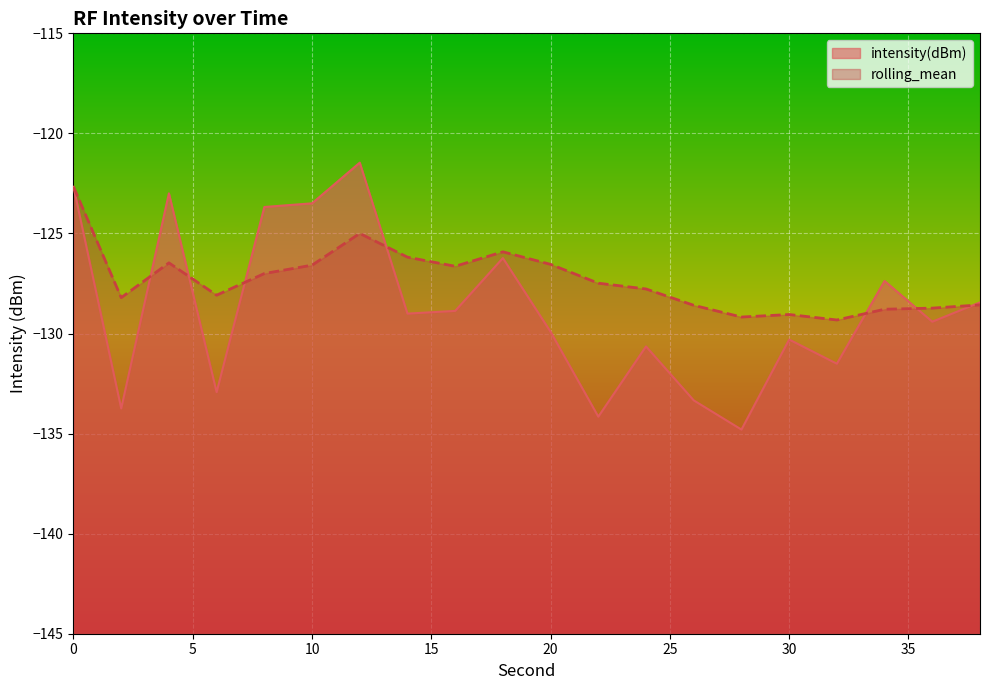

Reading left to right, transcribe all the data shown in this chart.

intensity(dBm): 0=-122.7	2=-133.7	4=-123.0	6=-132.9	8=-123.7	10=-123.5	12=-121.5	14=-129.0	16=-128.9	18=-126.2	20=-129.9	22=-134.2	24=-130.6	26=-133.3	28=-134.8	30=-130.3	32=-131.5	34=-127.4	36=-129.4	38=-128.4
rolling_mean: 0=-122.7	2=-128.2	4=-126.5	6=-128.1	8=-127.0	10=-126.6	12=-125.0	14=-126.2	16=-126.6	18=-125.9	20=-126.5	22=-127.5	24=-127.8	26=-128.6	28=-129.2	30=-129.1	32=-129.3	34=-128.8	36=-128.7	38=-128.6